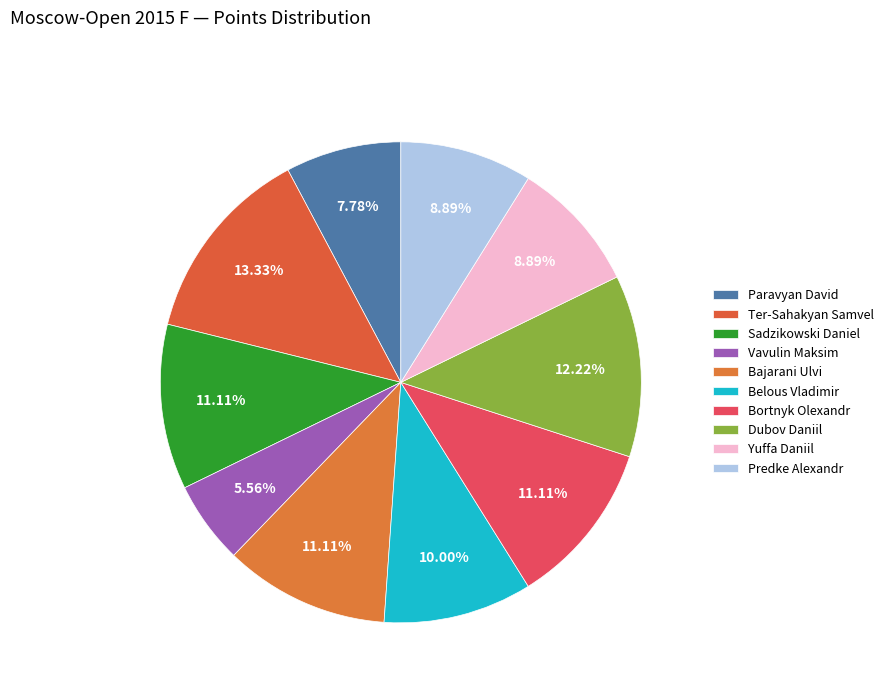

How many segments does this pie chart have?

10